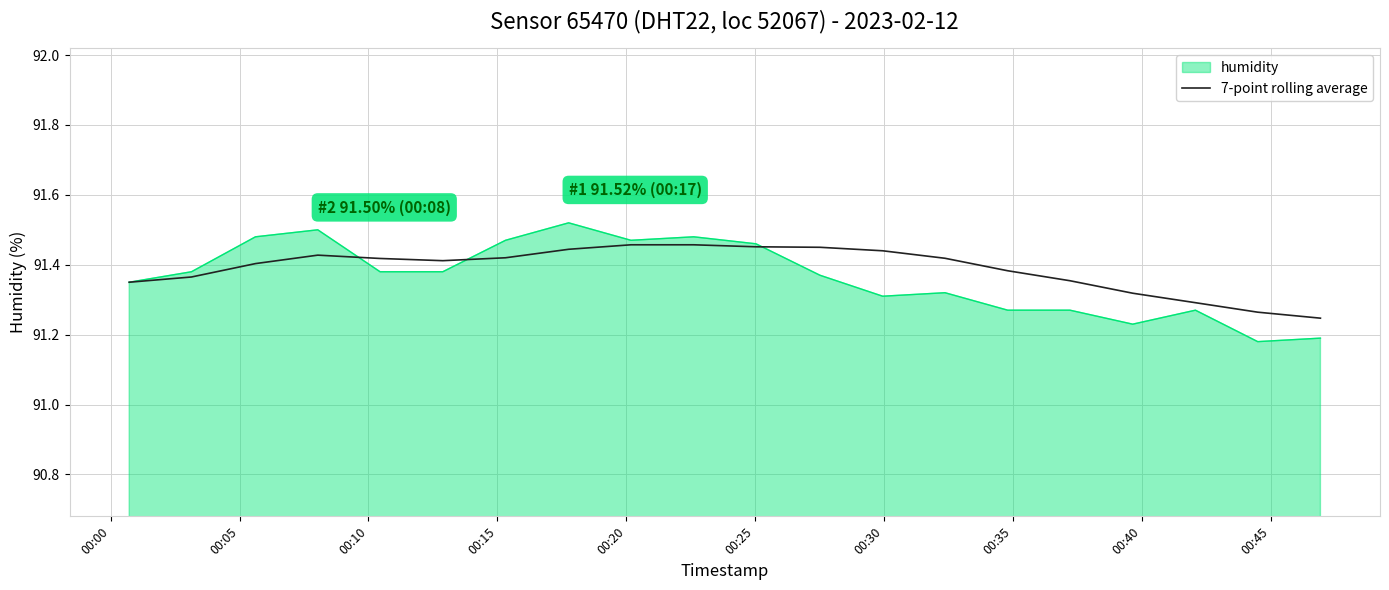

Rank the series by their maximum value, from highest to lowest.

humidity, 7-point rolling average